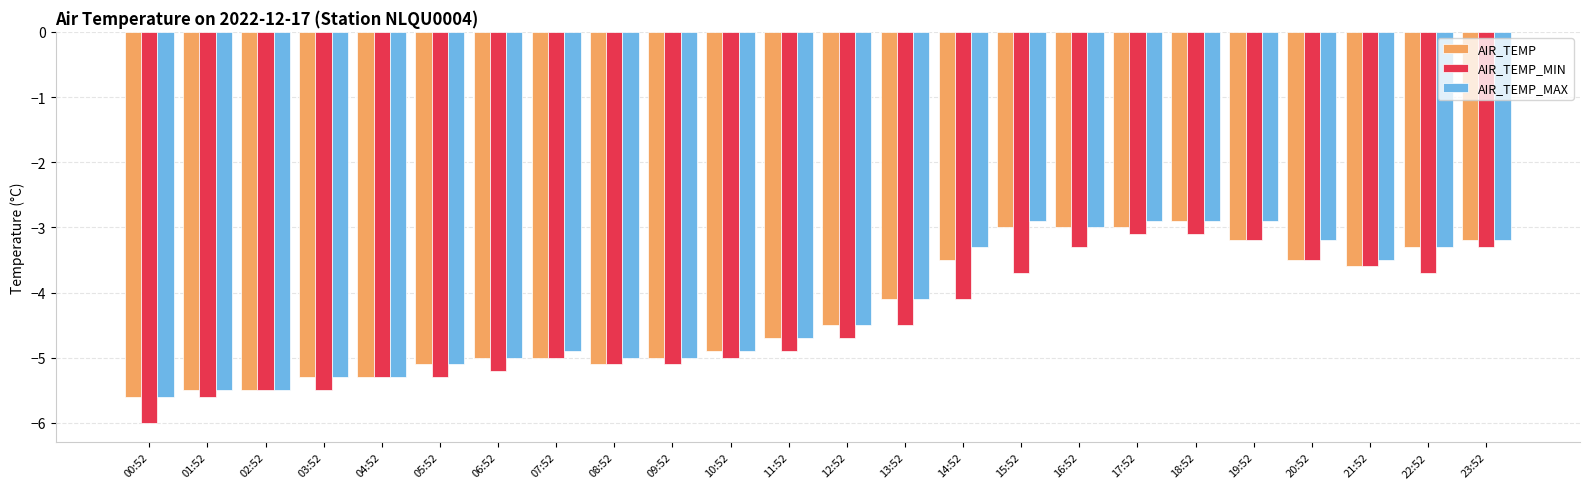

What is the difference between the highest and lowest values at 19:52?

0.3